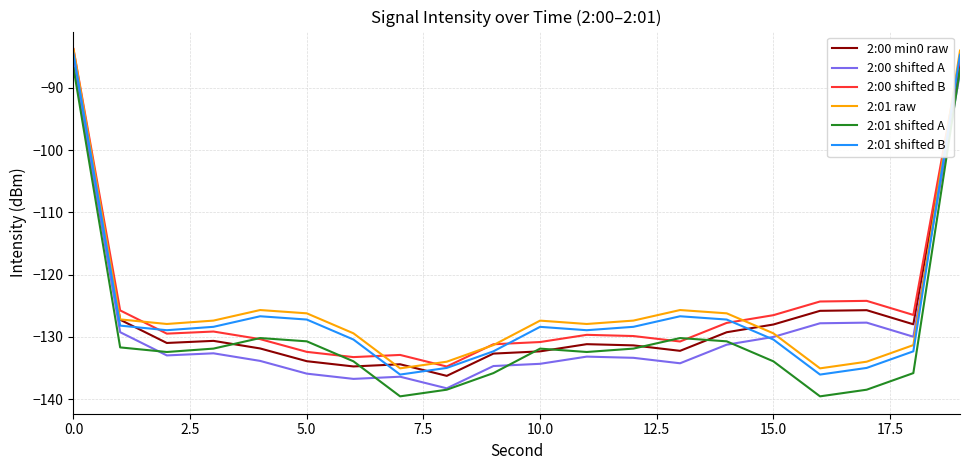

Does the chart have visible grid lines?

Yes